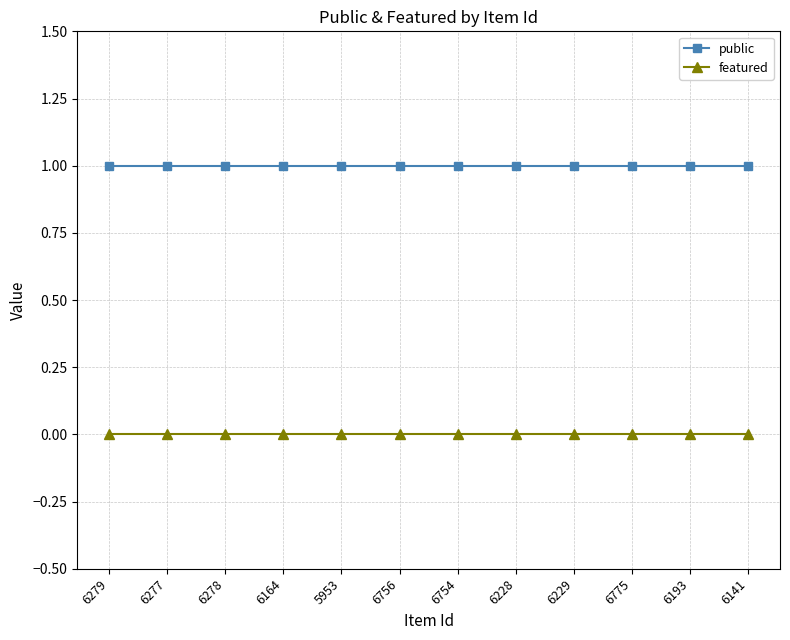

Is it true that public equals 1 at 6229?

True